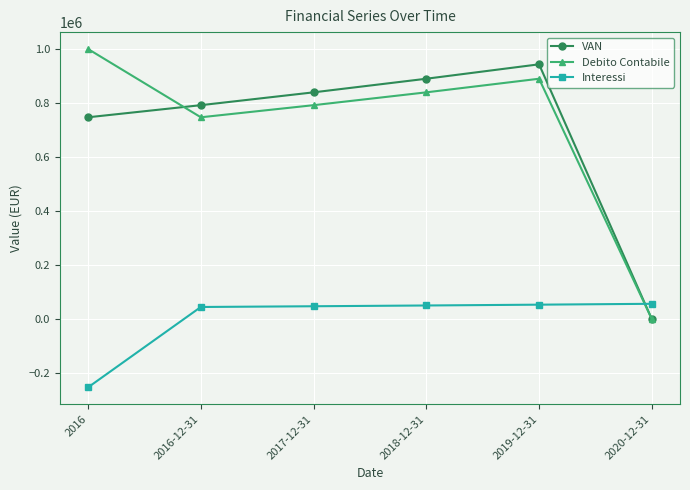

The Debito Contabile series shows 1249868.0 at 2018-12-31. True or false?

False